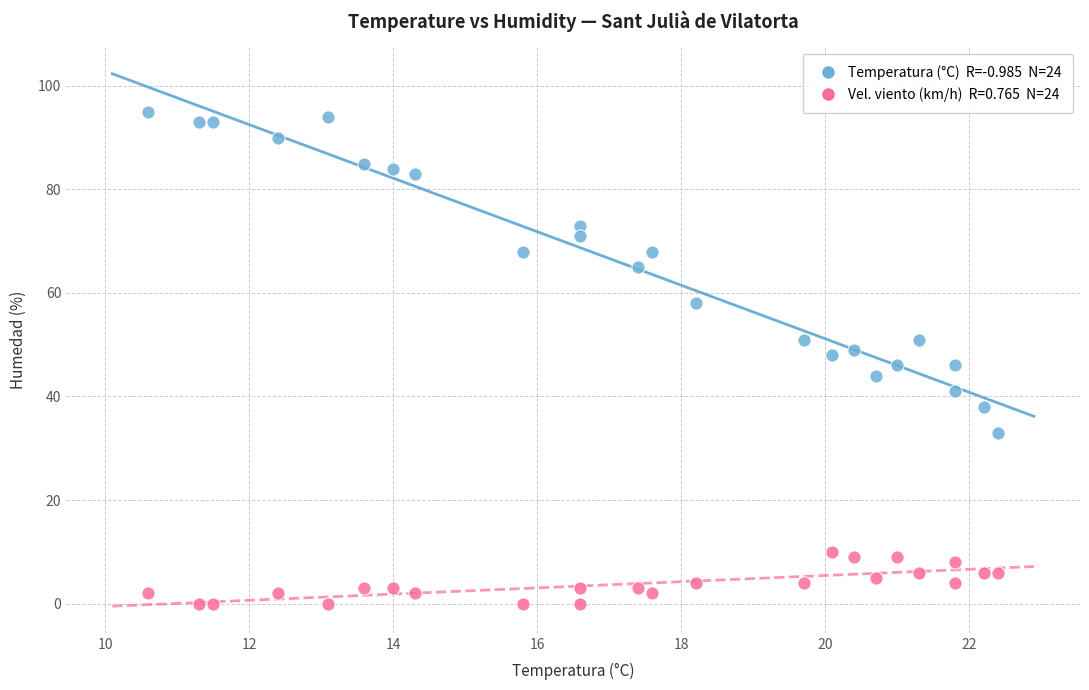

Across all data points, what is the range of Y values (max minus min)?

95